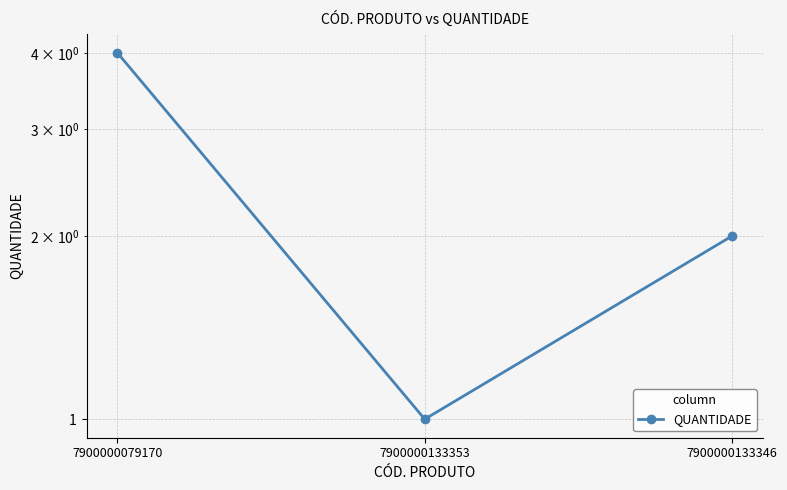

Which category has the highest value across all series?

7900000079170